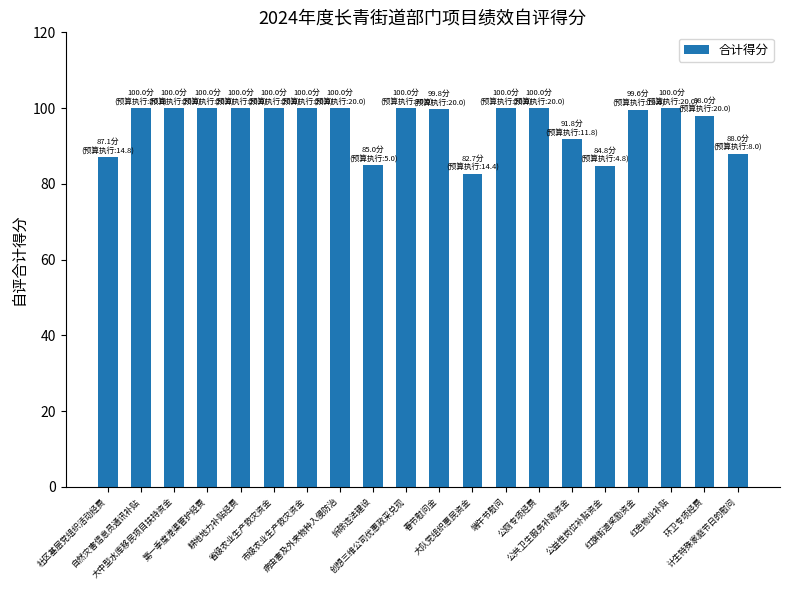

Read the value at 大队党组织惠民资金.

82.7